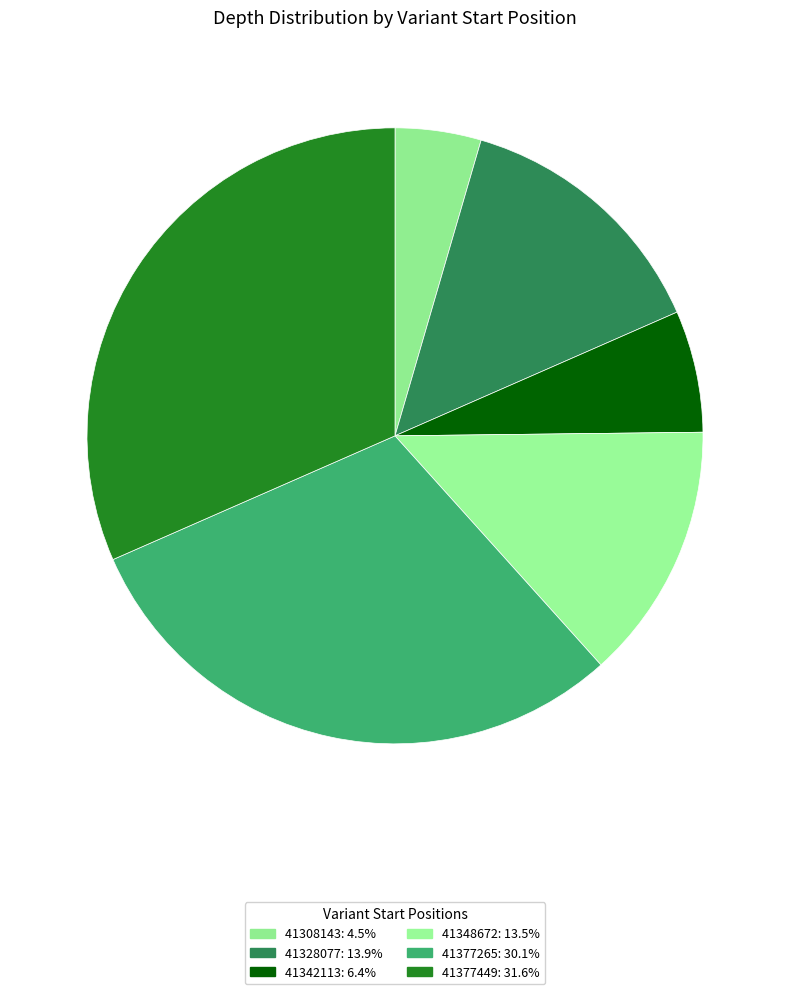

Which slice is the smallest?

41308143